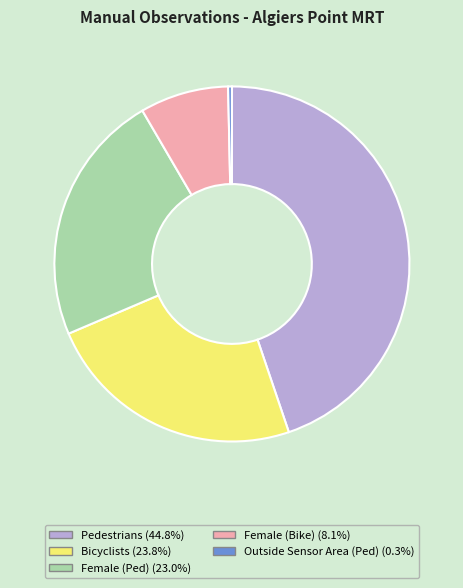

Is there any slice that represents more than half of the pie?

No